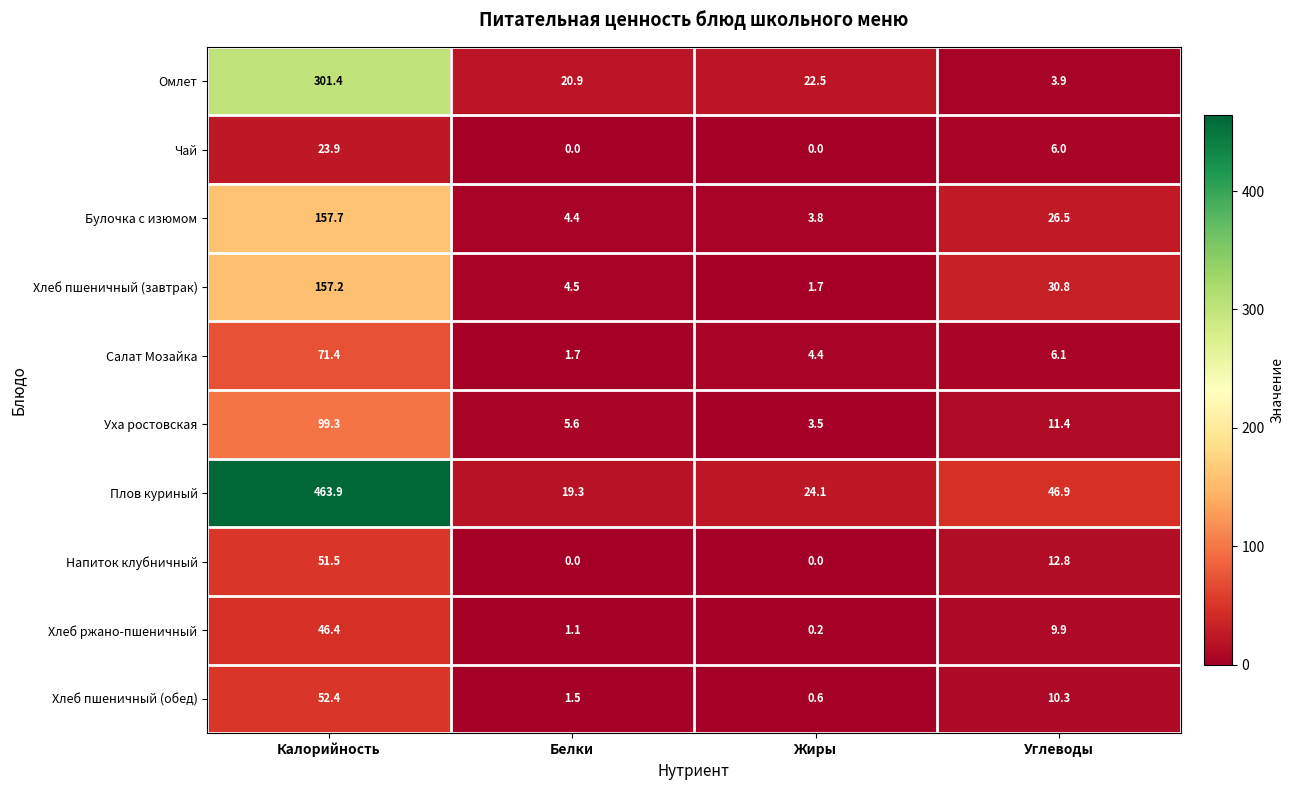

At which category does the chart reach its peak across all series?

Калорийность